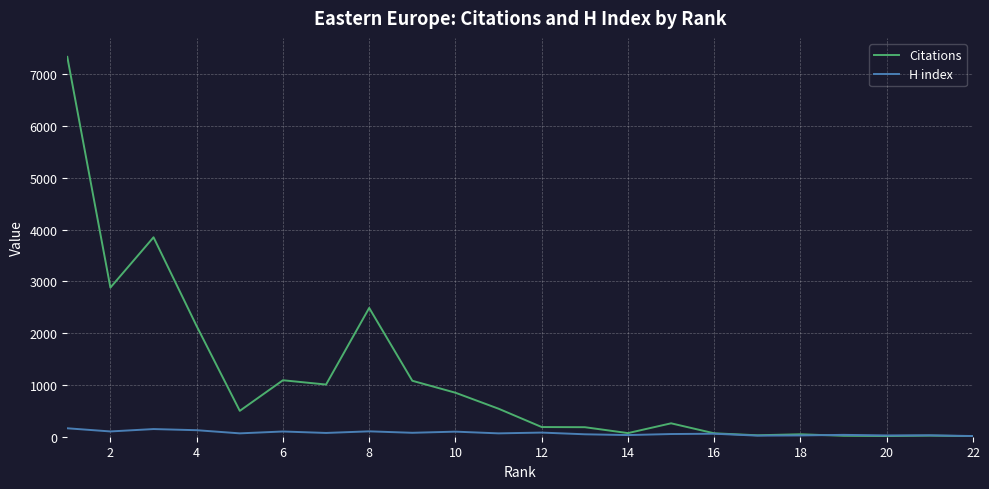

What are all the series names shown in the legend?

Citations, H index